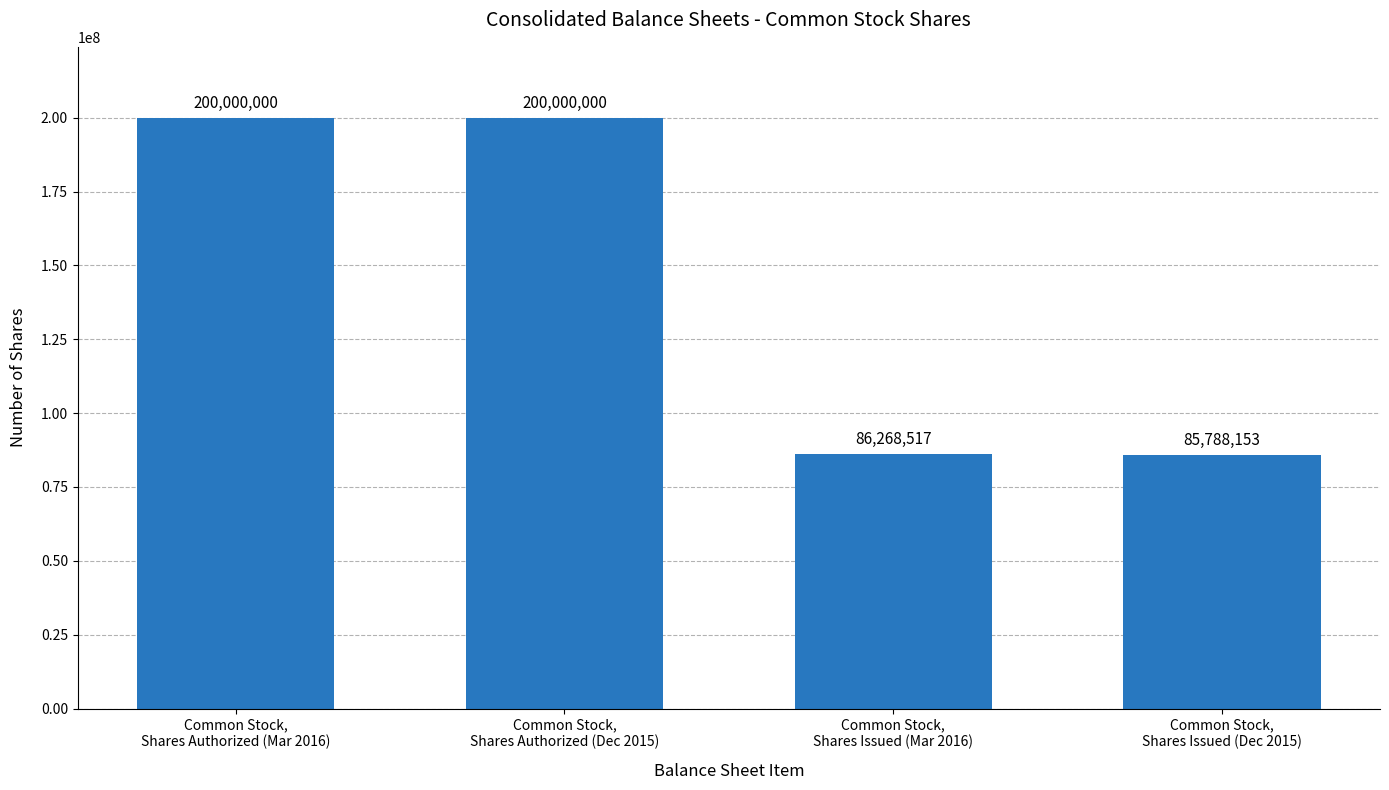

The value at Common Stock,
Shares Authorized (Dec 2015) is 355876053. True or false?

False